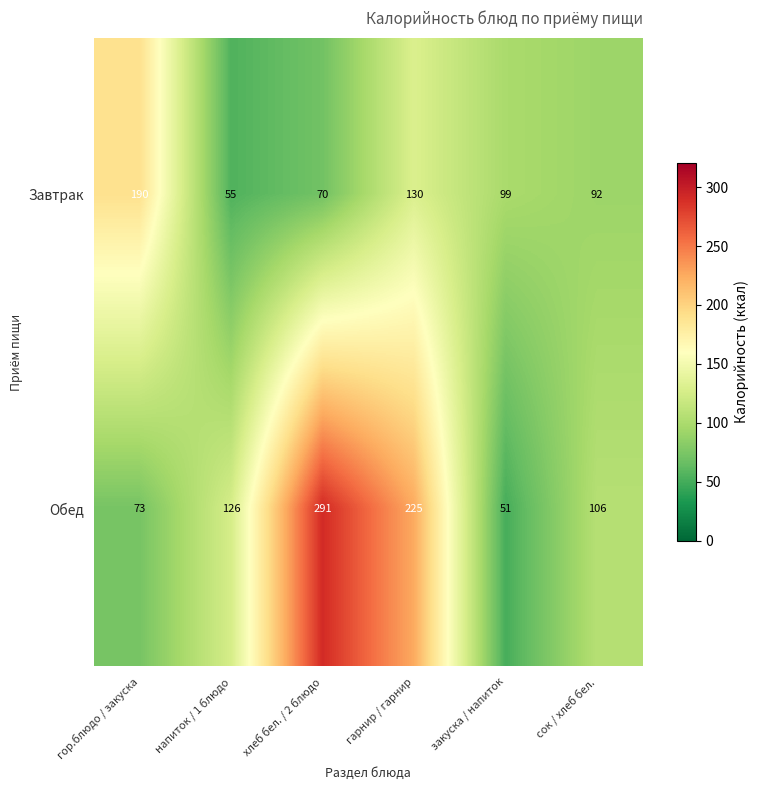

How many categories are shown in the chart?

6